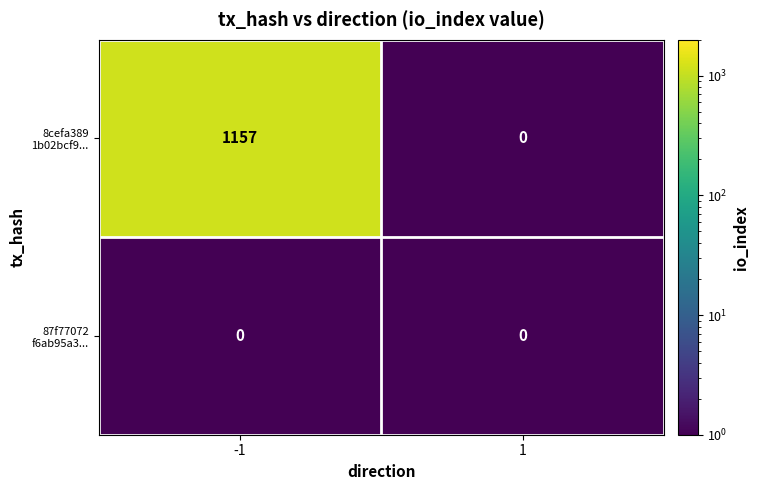

What is the total value across all series at -1?

1157